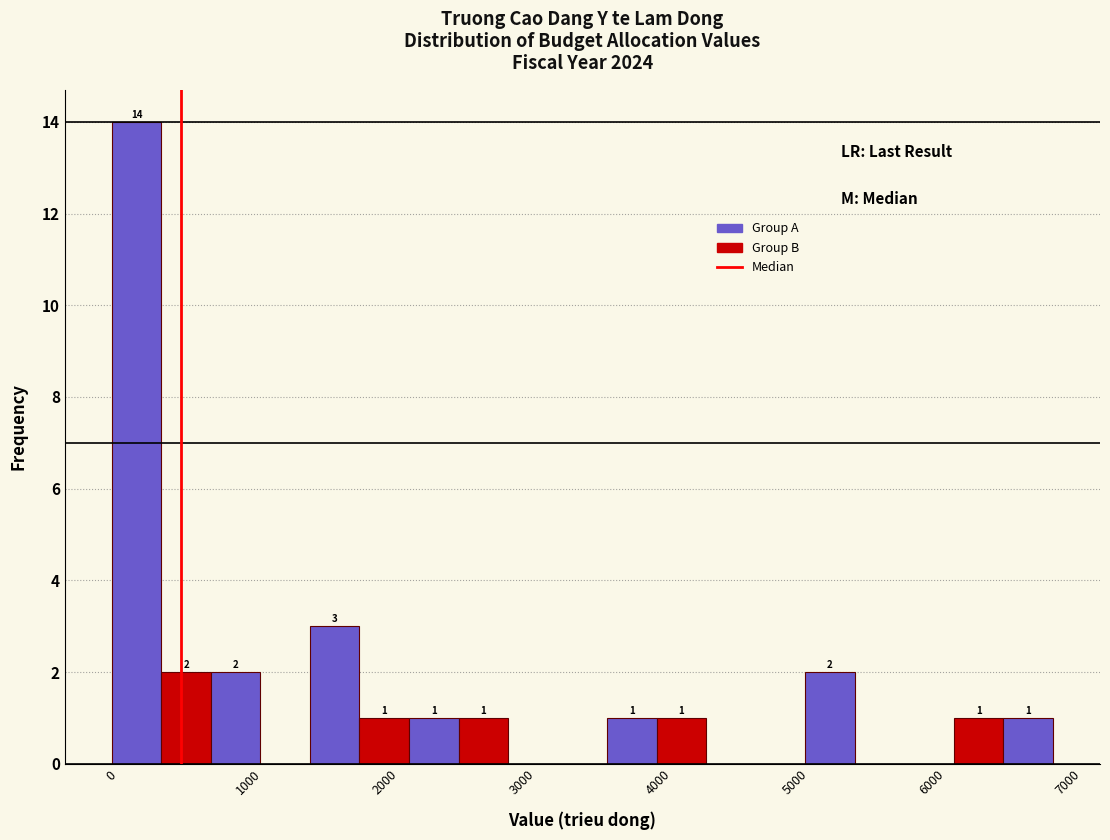

Read against the x-axis, roughly where is the centre of the tallest bar?

200